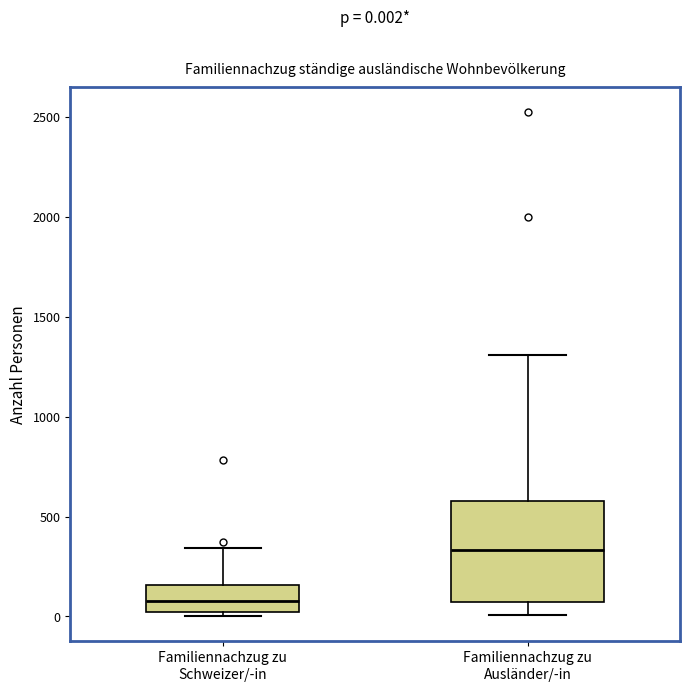

Which box has the lowest median line?

Familiennachzug zu Schweizer/-in